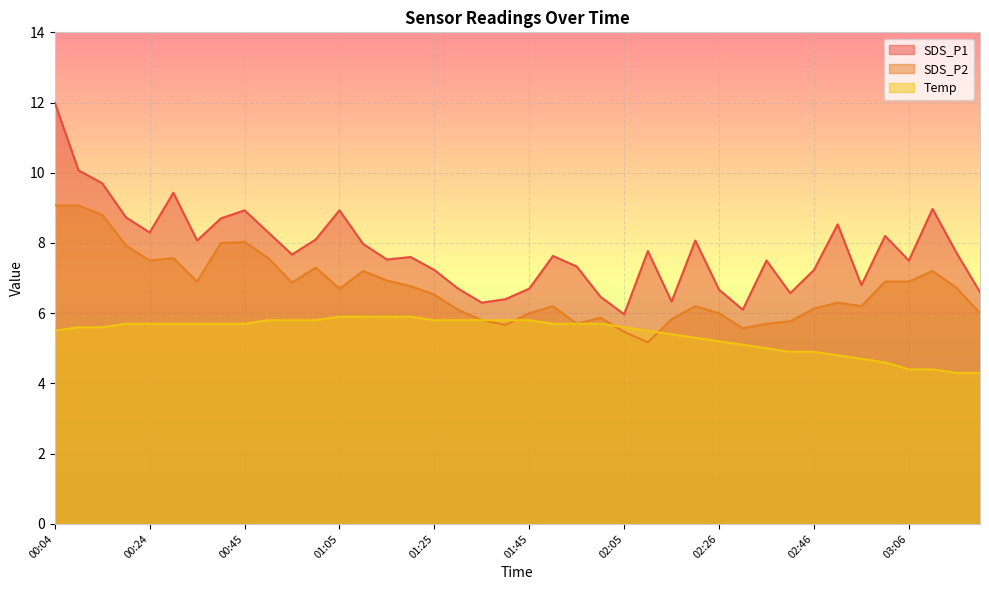

What is the label of the 34th point from the left?

02:51